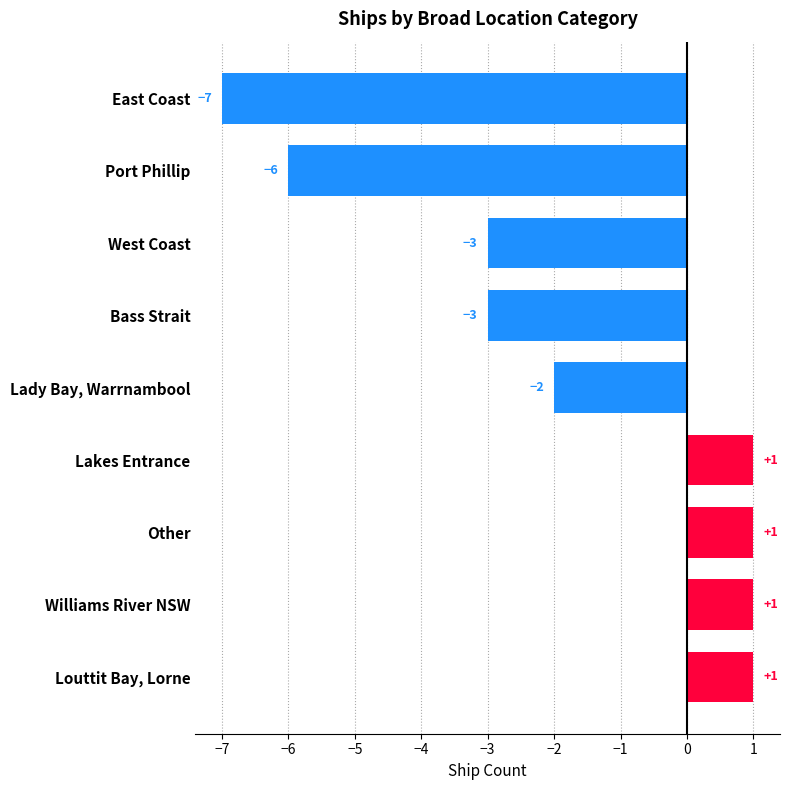

Is it true that the value at Port Phillip is -4?

False